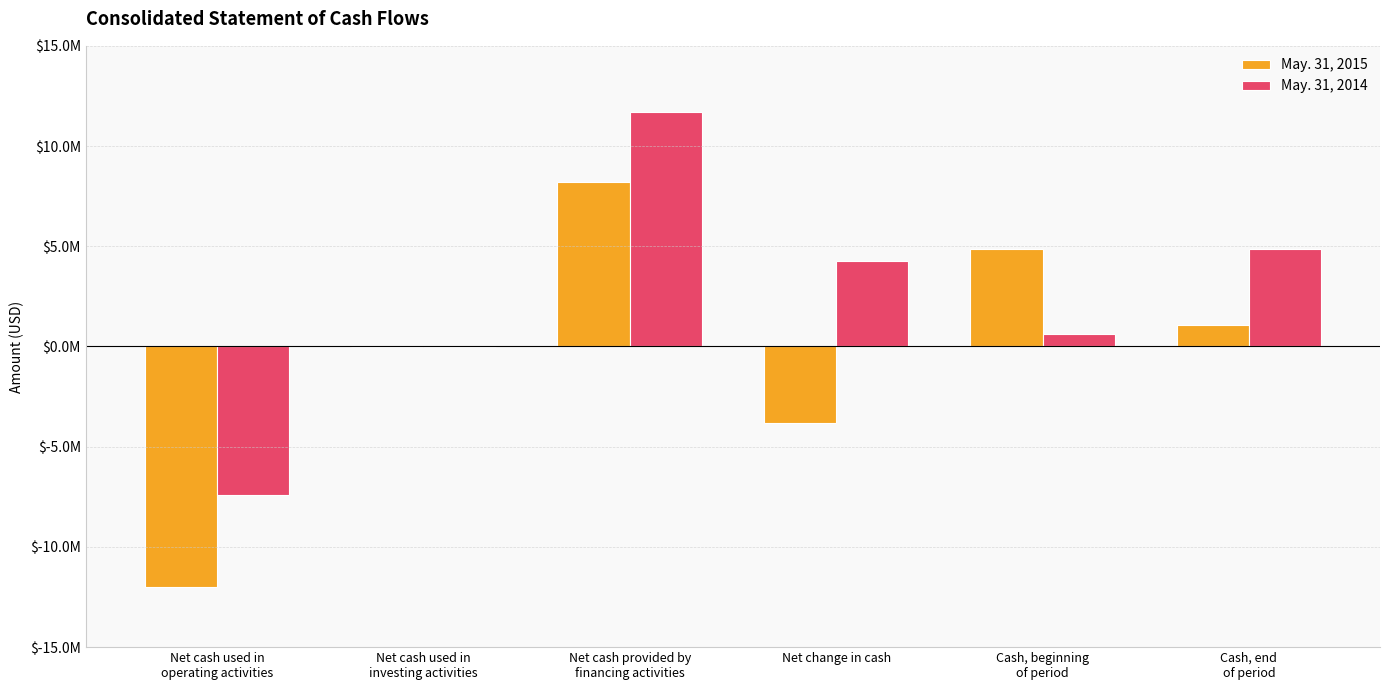

At which label is May. 31, 2015 closest to -1908738?

Net cash used in
investing activities